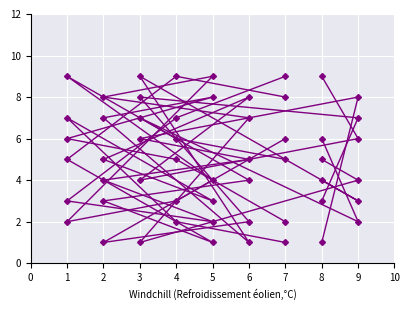

How many data points in col_3 are less than 5?

4